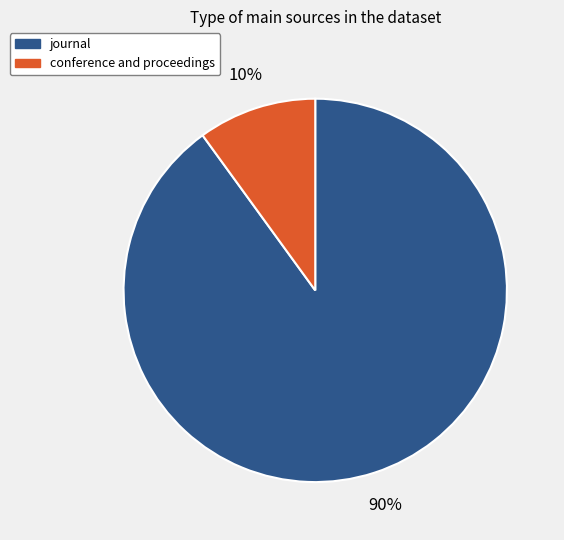

Which category accounts for the majority?

journal